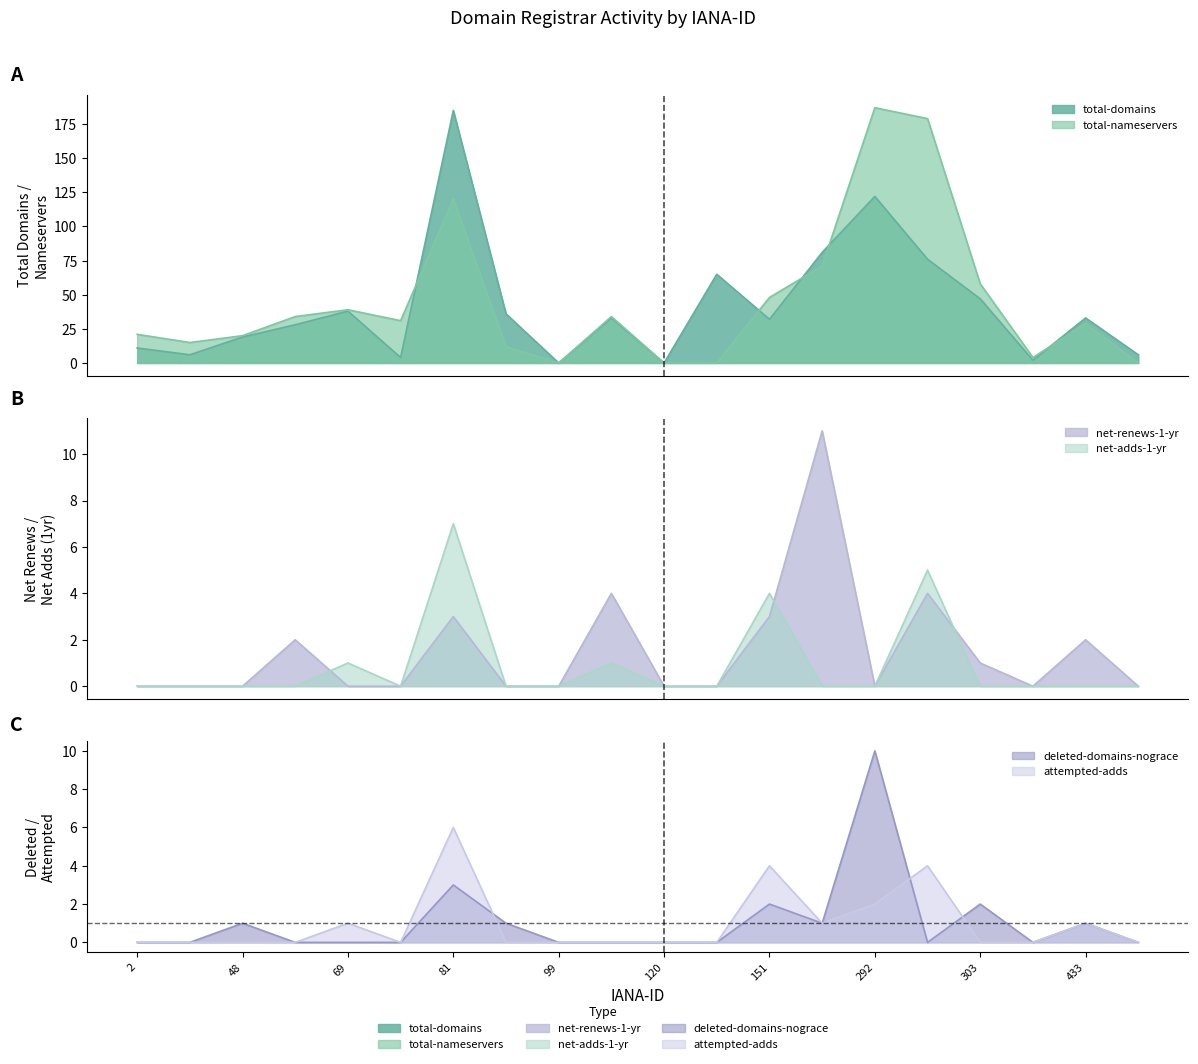

How many positive values does the attempted-adds series have?

7